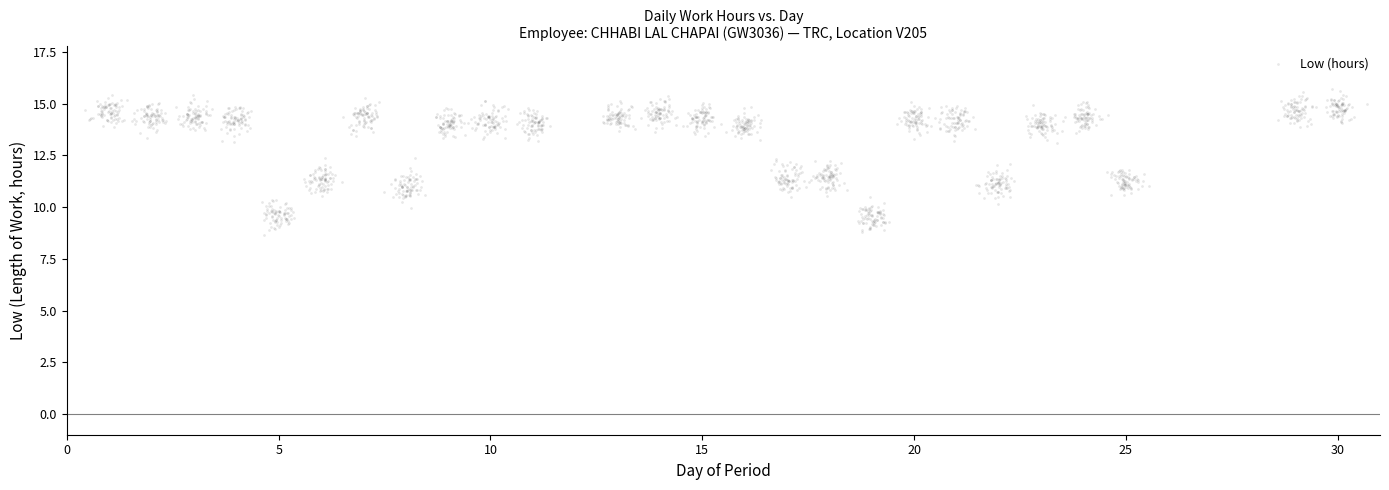

What is the range of X values (max minus min)?

30.3